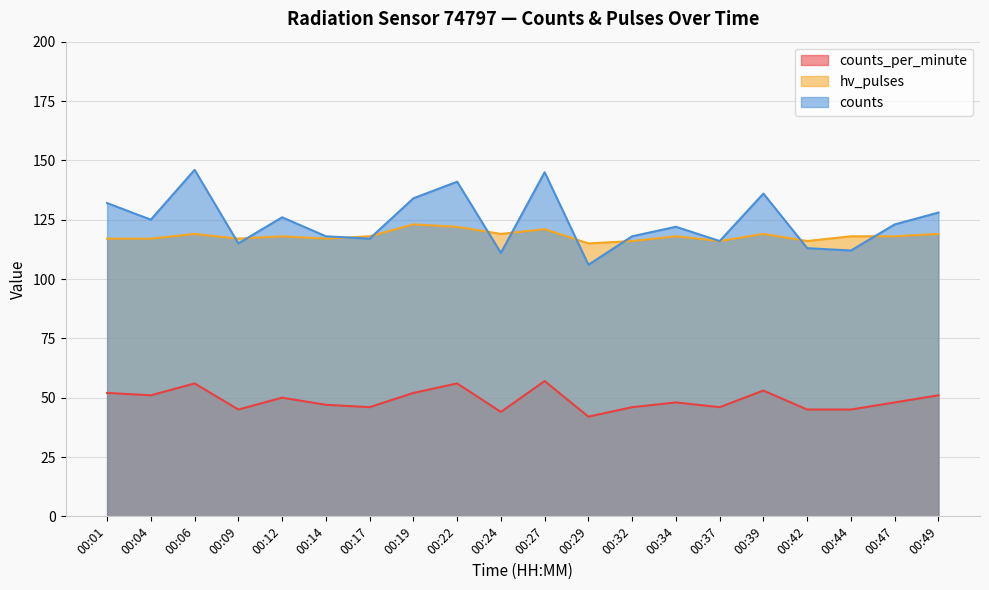

How many interior local valleys does the counts_per_minute series have?

6